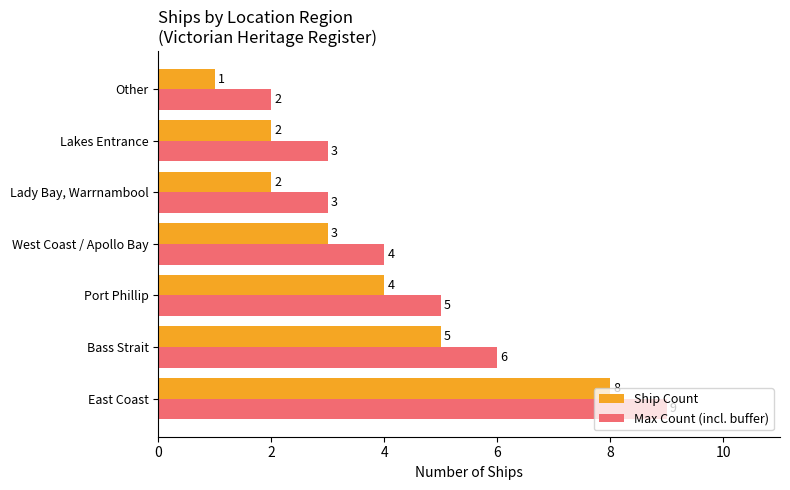

How many categories are shown in the chart?

7